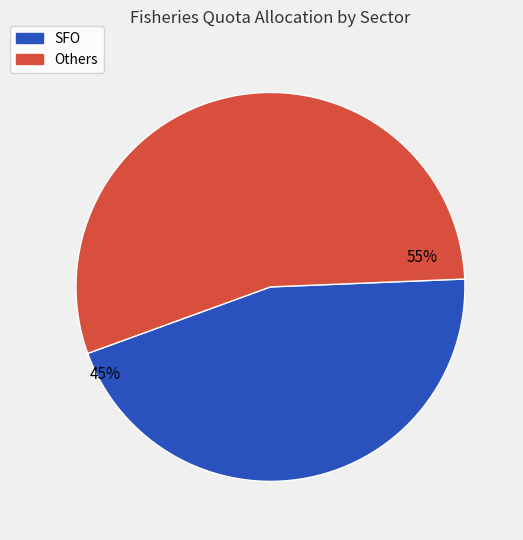

How many segments does this pie chart have?

2